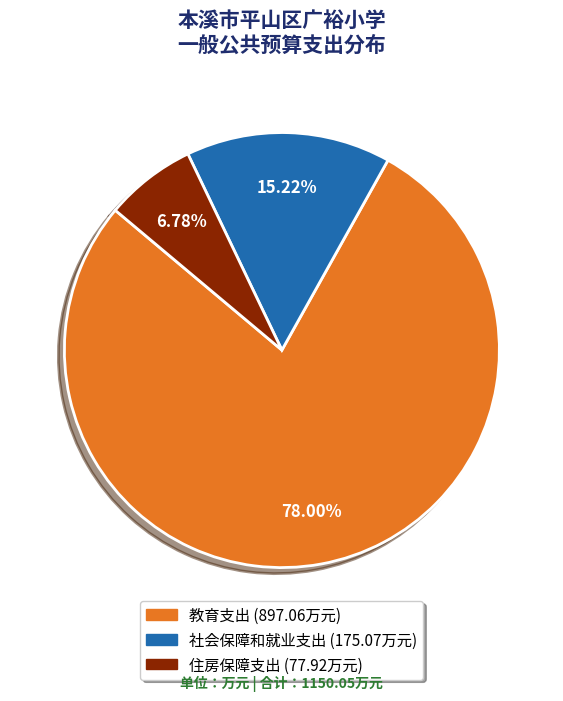

To the nearest percent, what portion does 住房保障支出 represent?

7%